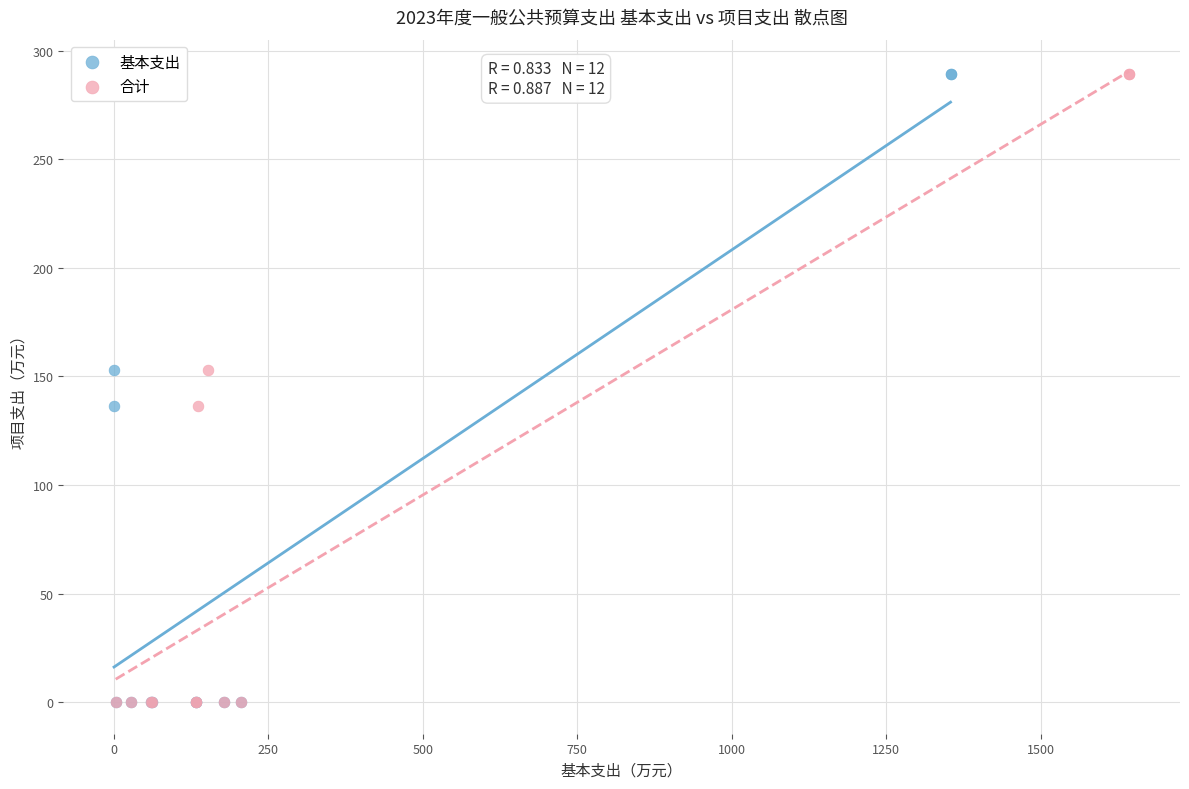

What are all the series names shown in the legend?

基本支出, 合计